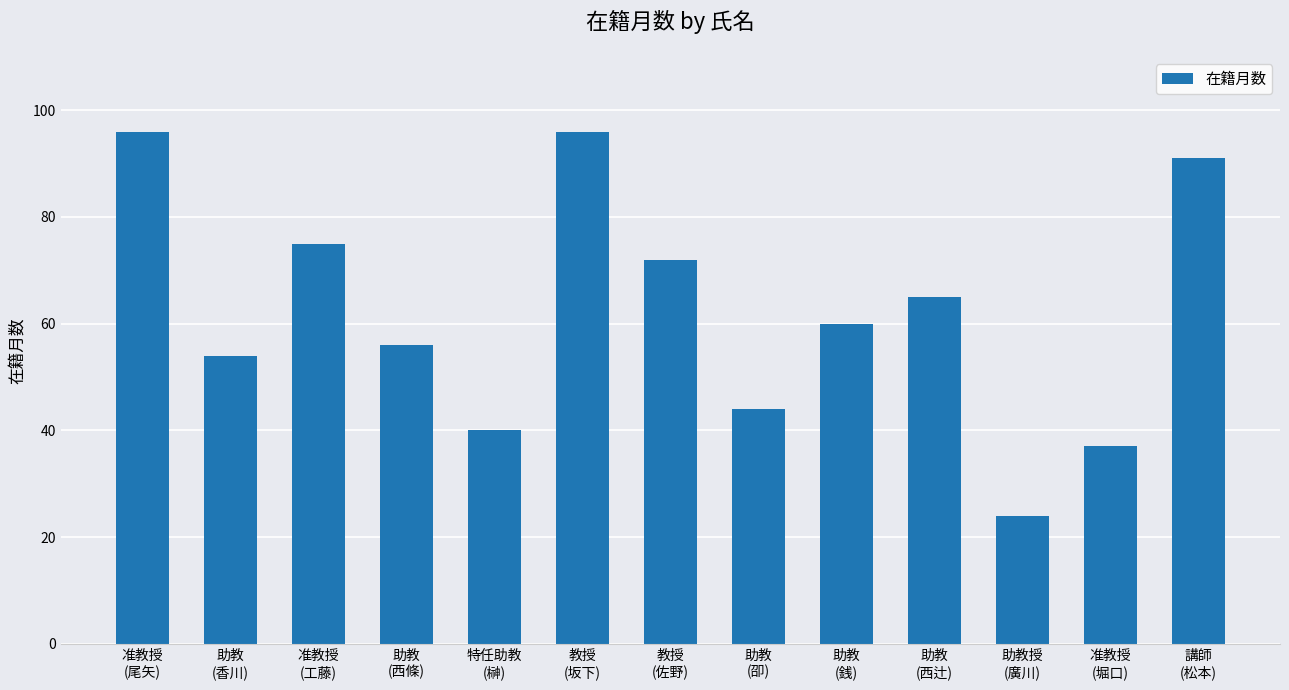

What is the label of the 7th bar from the right?

教授
(佐野)